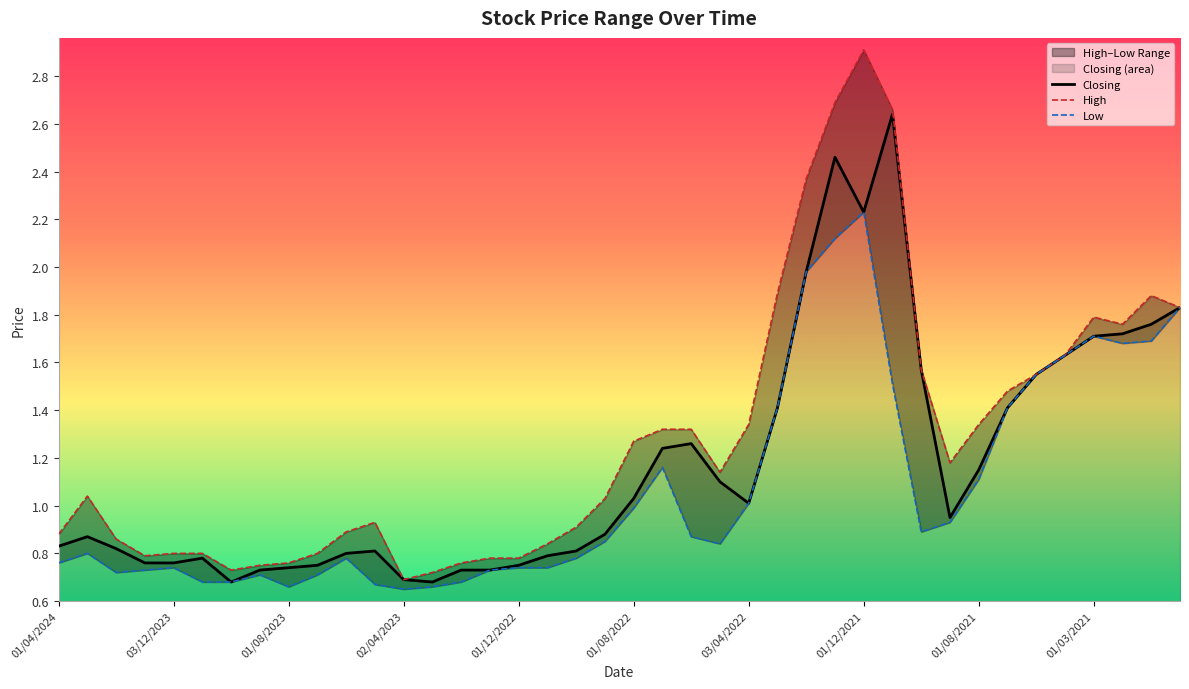

Reading left to right, transcribe all the data shown in this chart.

Closing: 0.8	0.9	0.8	0.8	0.8	0.8	0.7	0.7	0.7	0.8	0.8	0.8	0.7	0.7	0.7	0.7	0.8	0.8	0.8	0.9	1.0	1.2	1.3	1.1	1.0	1.4	2.0	2.5	2.2	2.6	1.6	0.9	1.1	1.4	1.6	1.6	1.7	1.7	1.8	1.8
High: 0.9	1.0	0.9	0.8	0.8	0.8	0.7	0.8	0.8	0.8	0.9	0.9	0.7	0.7	0.8	0.8	0.8	0.8	0.9	1.0	1.3	1.3	1.3	1.1	1.3	1.9	2.4	2.7	2.9	2.7	1.6	1.2	1.3	1.5	1.6	1.6	1.8	1.8	1.9	1.8
Low: 0.8	0.8	0.7	0.7	0.7	0.7	0.7	0.7	0.7	0.7	0.8	0.7	0.7	0.7	0.7	0.7	0.7	0.7	0.8	0.8	1.0	1.2	0.9	0.8	1.0	1.4	2.0	2.1	2.2	1.5	0.9	0.9	1.1	1.4	1.6	1.6	1.7	1.7	1.7	1.8